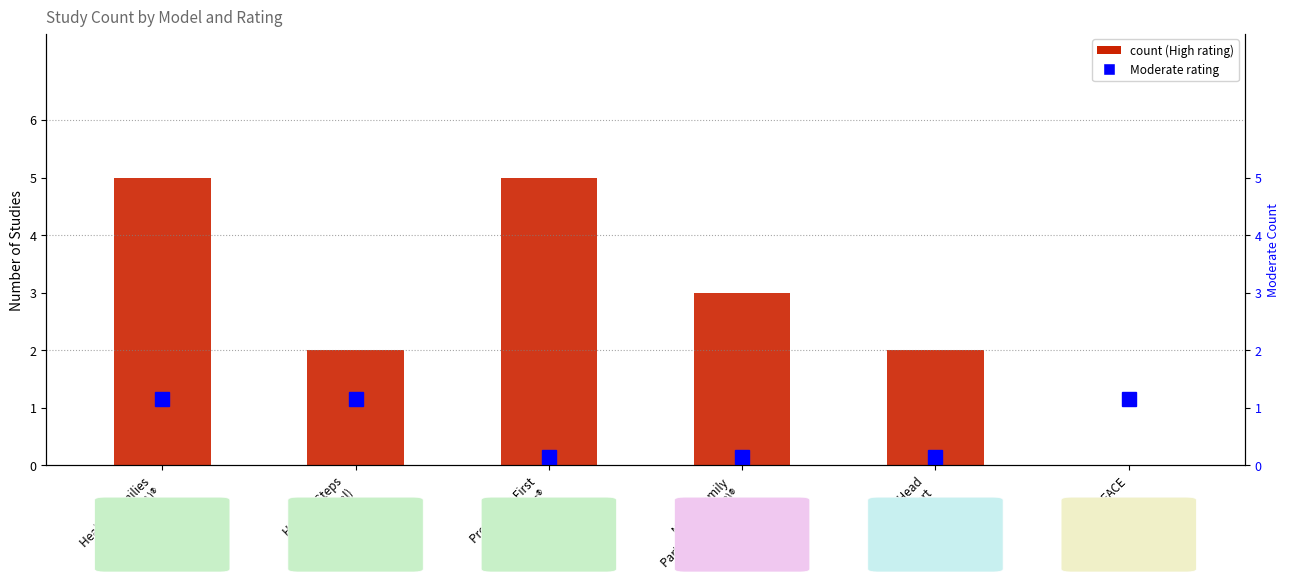

Approximately how many times larger is the value at Early Head
Start compared to Nurse-Family
Partnership (NFP)®?

0.7